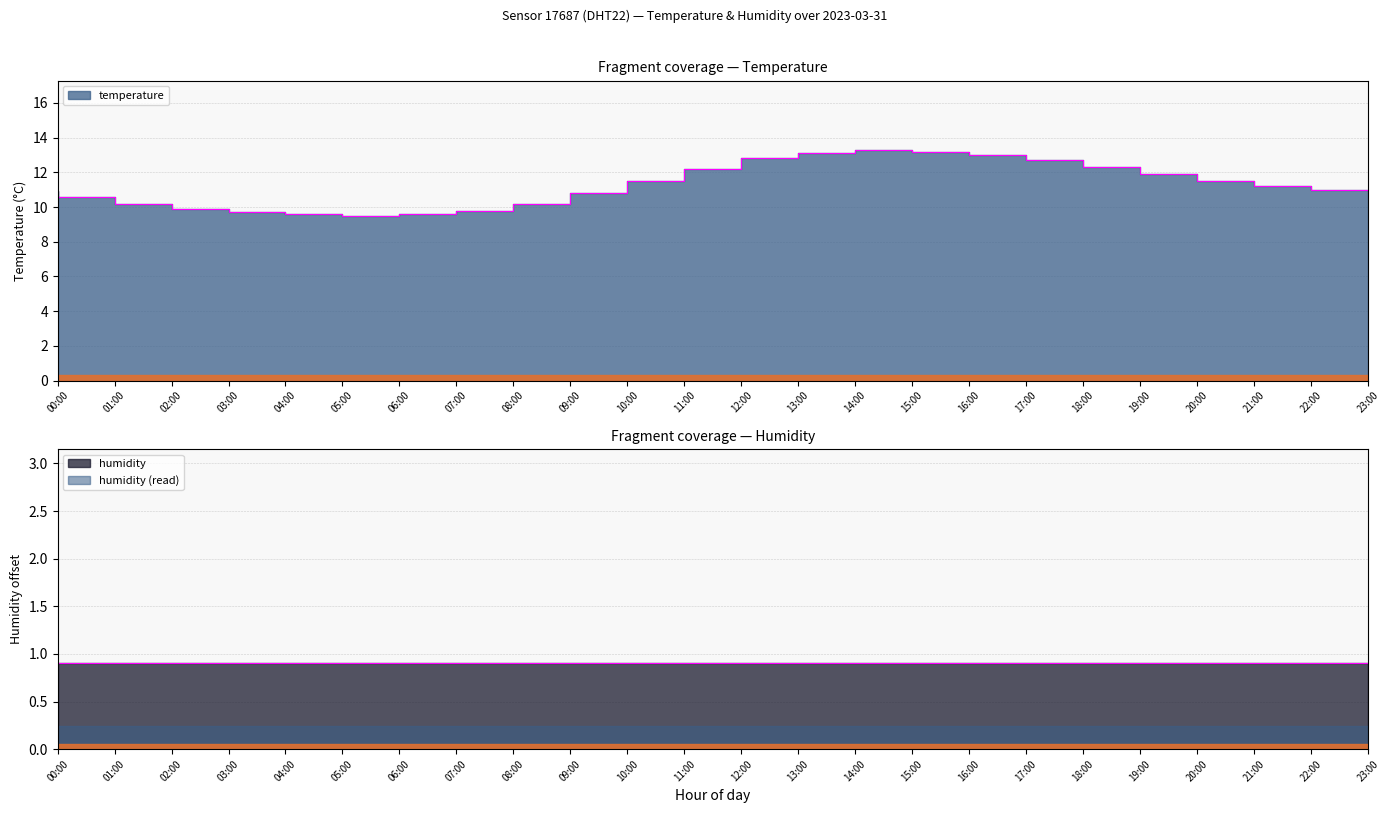

Approximately how many times larger is the value at 15:00 compared to 05:00?

1.4